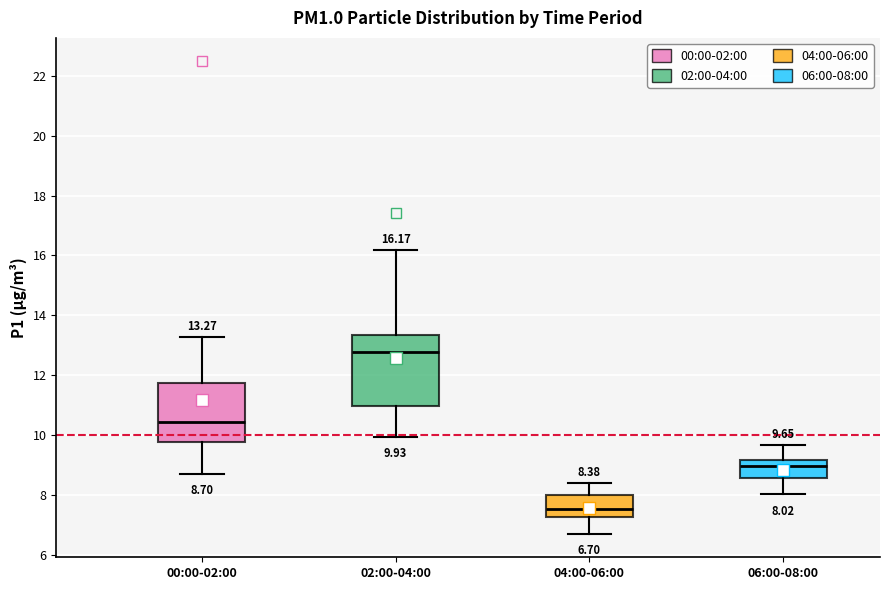

Which box is the tallest, from its lower edge to its upper edge?

02:00-04:00